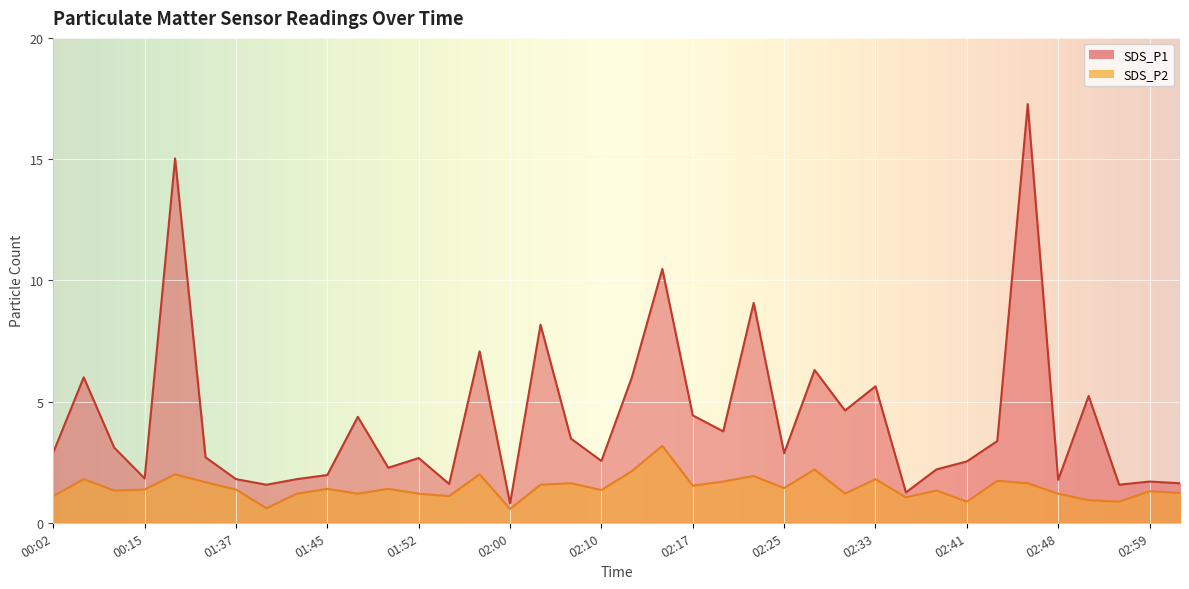

What is the label of the 37th point from the left?

02:59